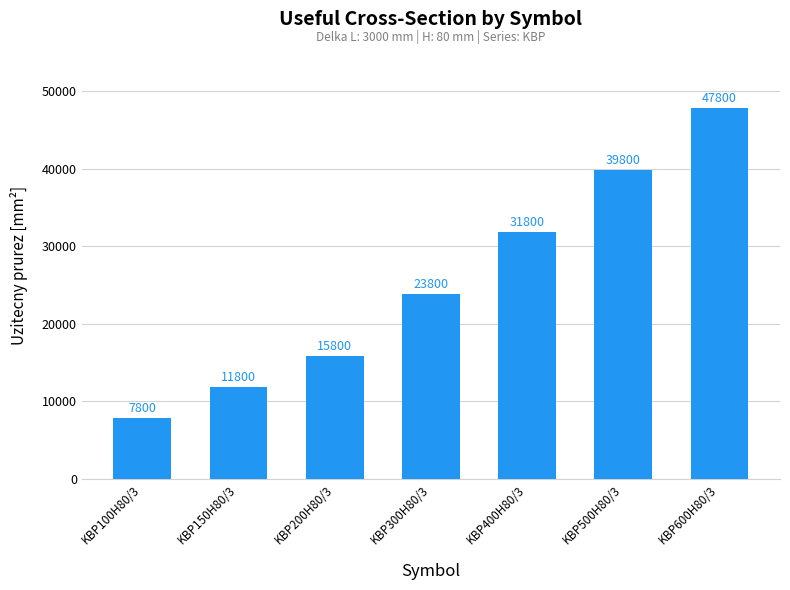

True or false: the data shows 11800 at KBP150H80/3.

True